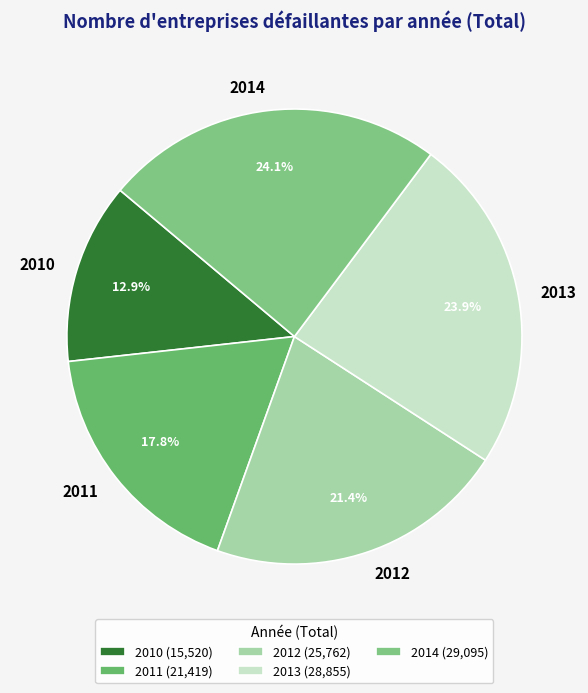

Combined, do 2011 and 2012 account for over 50%?

No